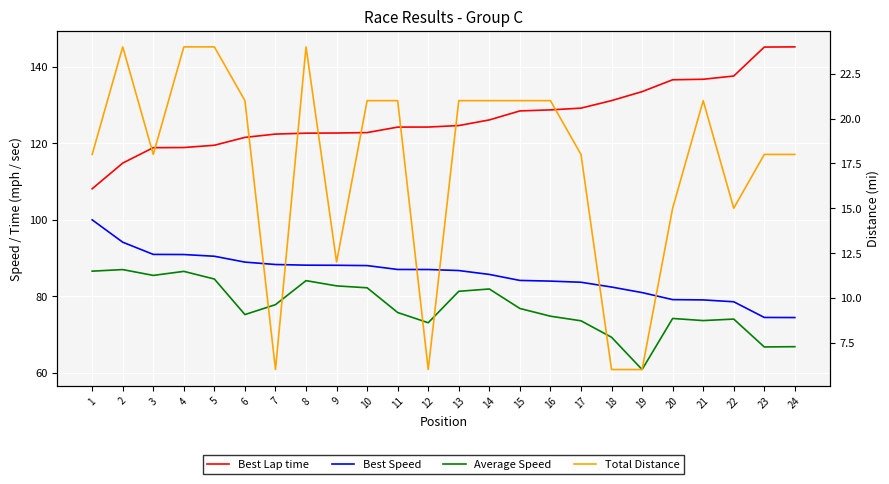

What is the value of the Best Lap time point at the 14th from the left?

126.1